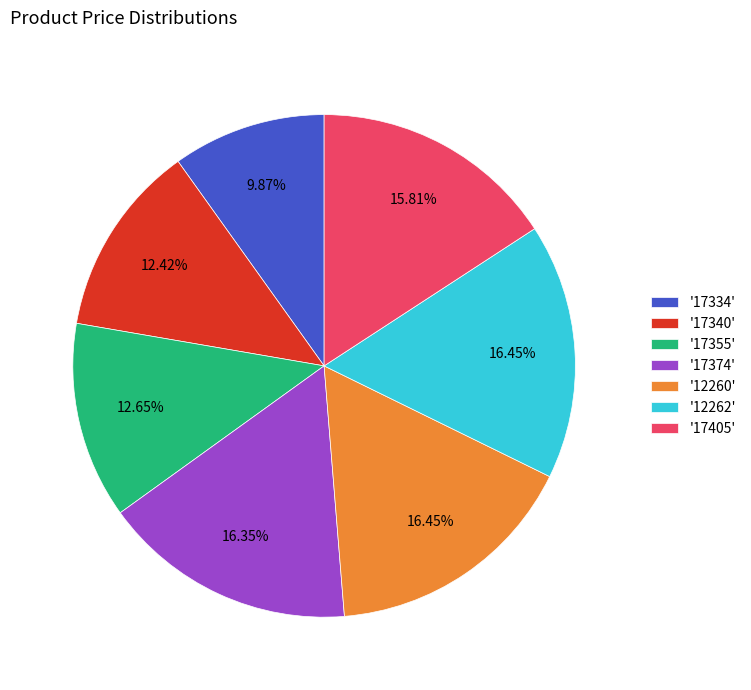

Approximately how many times larger is the value at '17374' compared to '17340'?

1.3